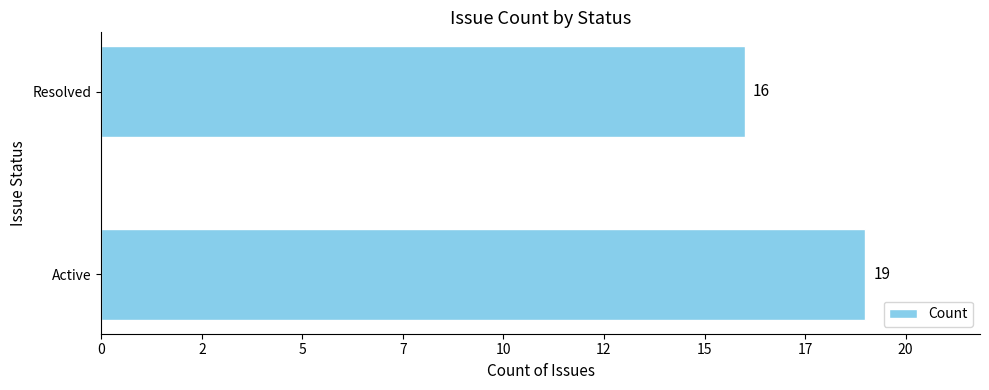

Rank the categories by value from lowest to highest.

Resolved, Active